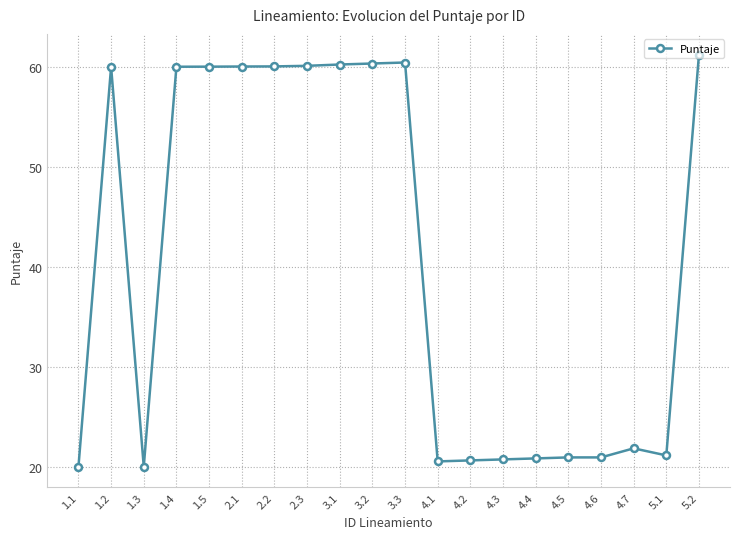

What position from the left is 5.2?

20